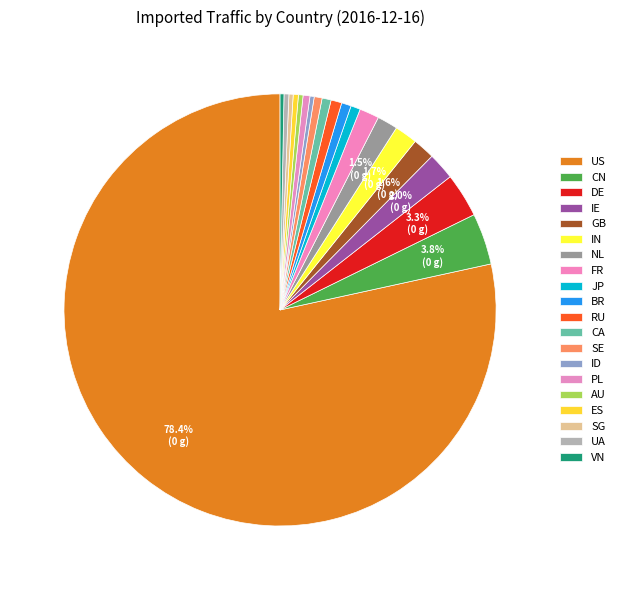

How much of the chart is everything except AU?

99.7%